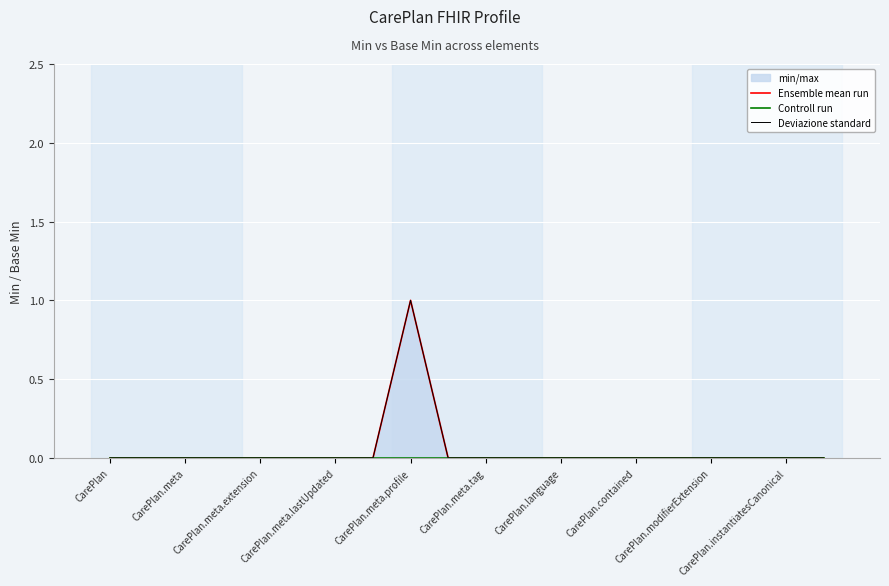

List the series in order of their peak value, lowest first.

Controll run, Ensemble mean run, Deviazione standard